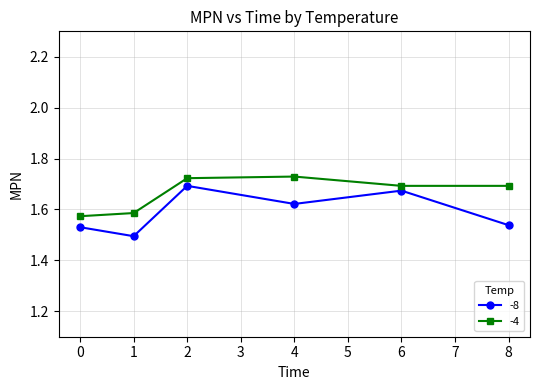

Which series has the largest total across all categories?

-4